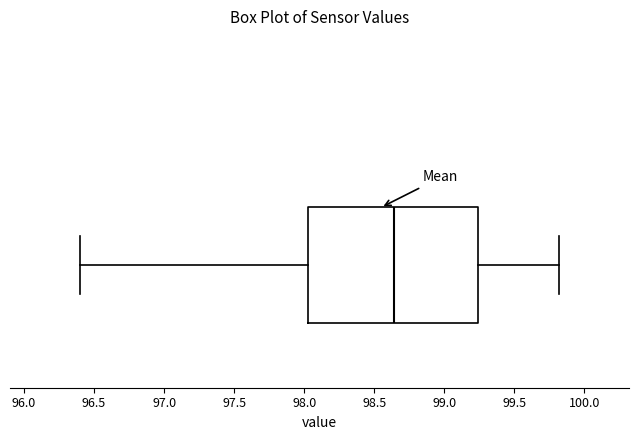

Where does the right whisker of the box end on the x-axis? The values are not printed on the chart, so give them approximately, as read against the axis.

99.80